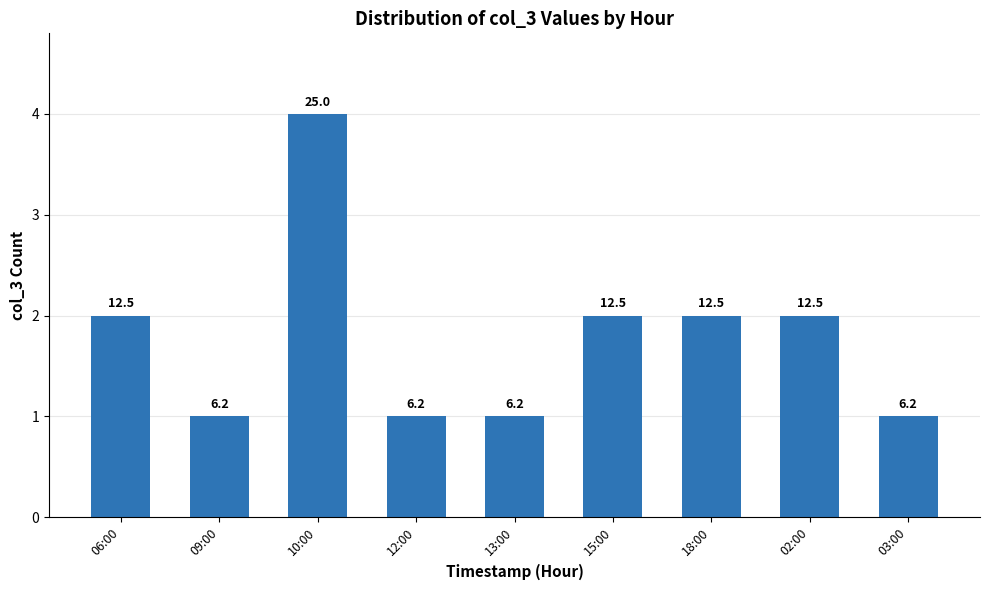

Does the chart contain any negative values?

No